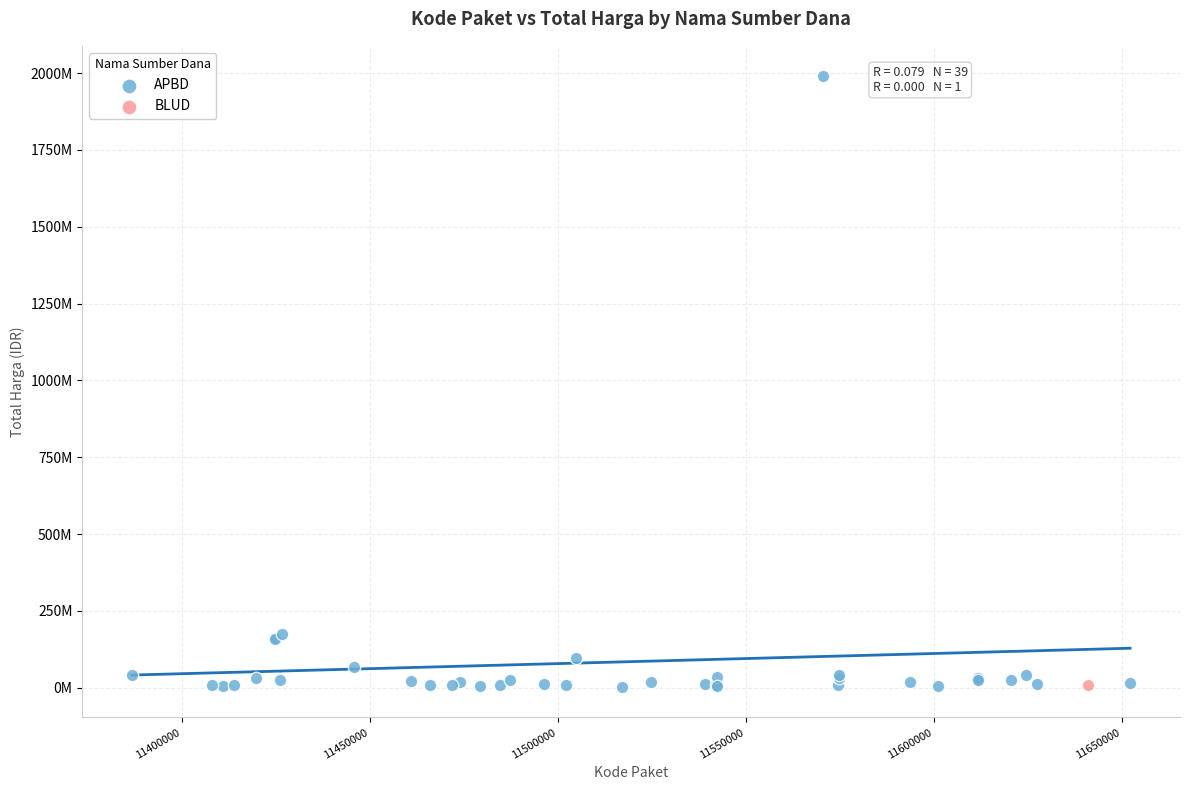

What are all the series names shown in the legend?

APBD, BLUD